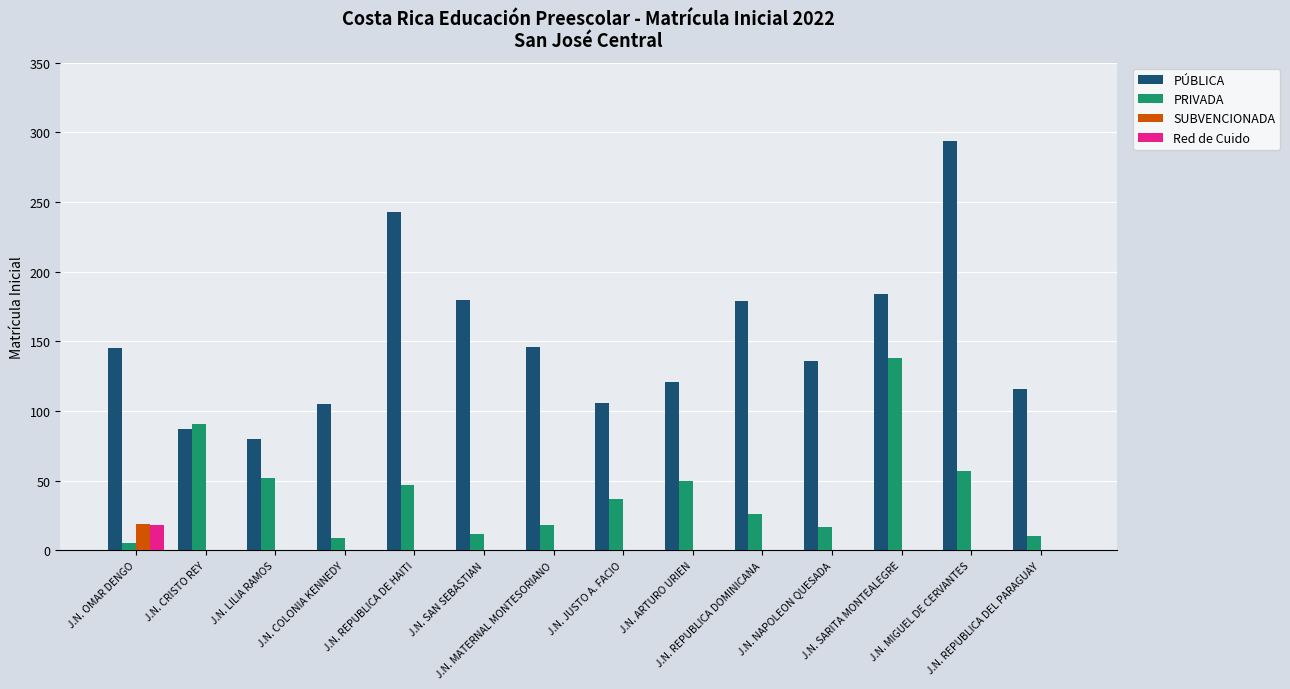

The PÚBLICA series shows 53 at J.N. JUSTO A. FACIO. True or false?

False